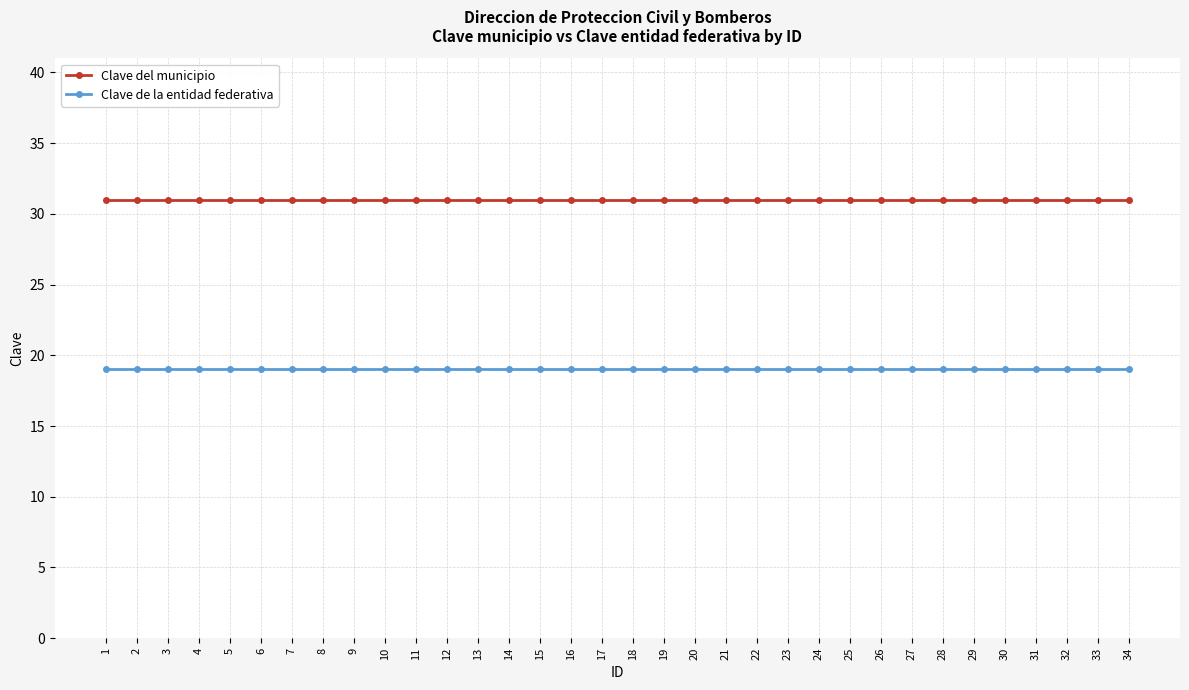

Is it true that Clave de la entidad federativa equals 19 at 27?

True